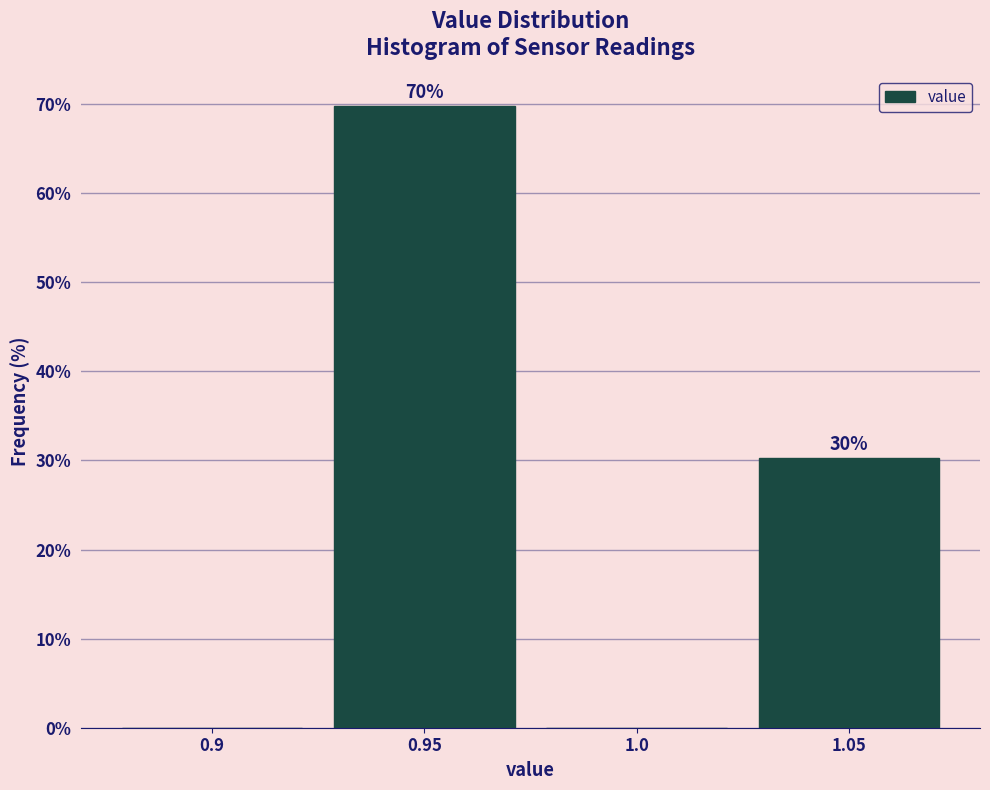

Which label corresponds to the largest value in the chart?

0.95